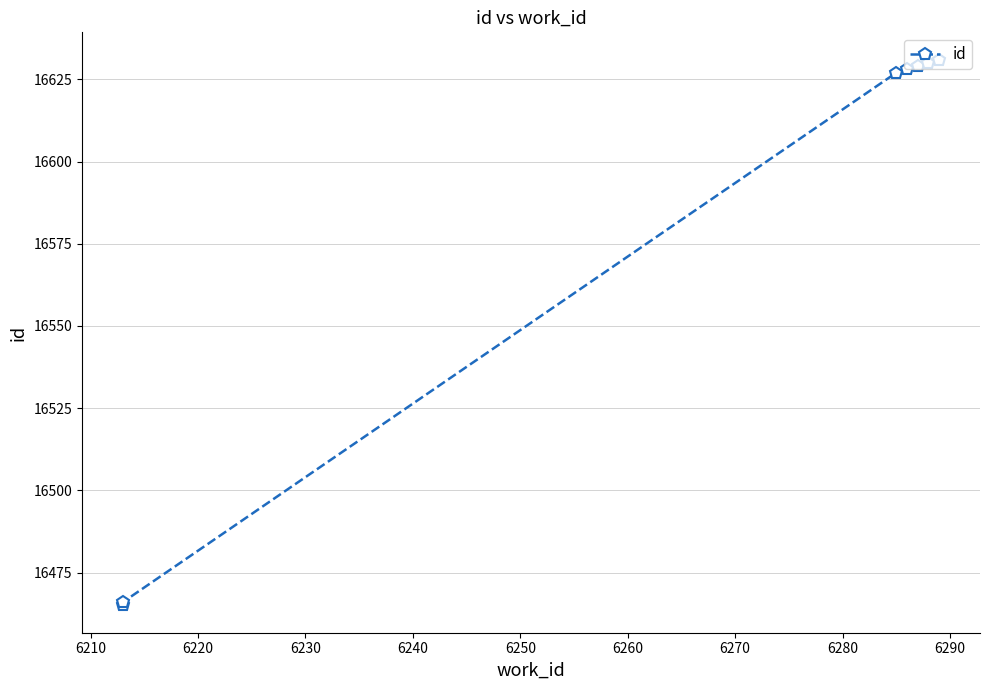

True or false: the data shows 9751 at 6220.

False